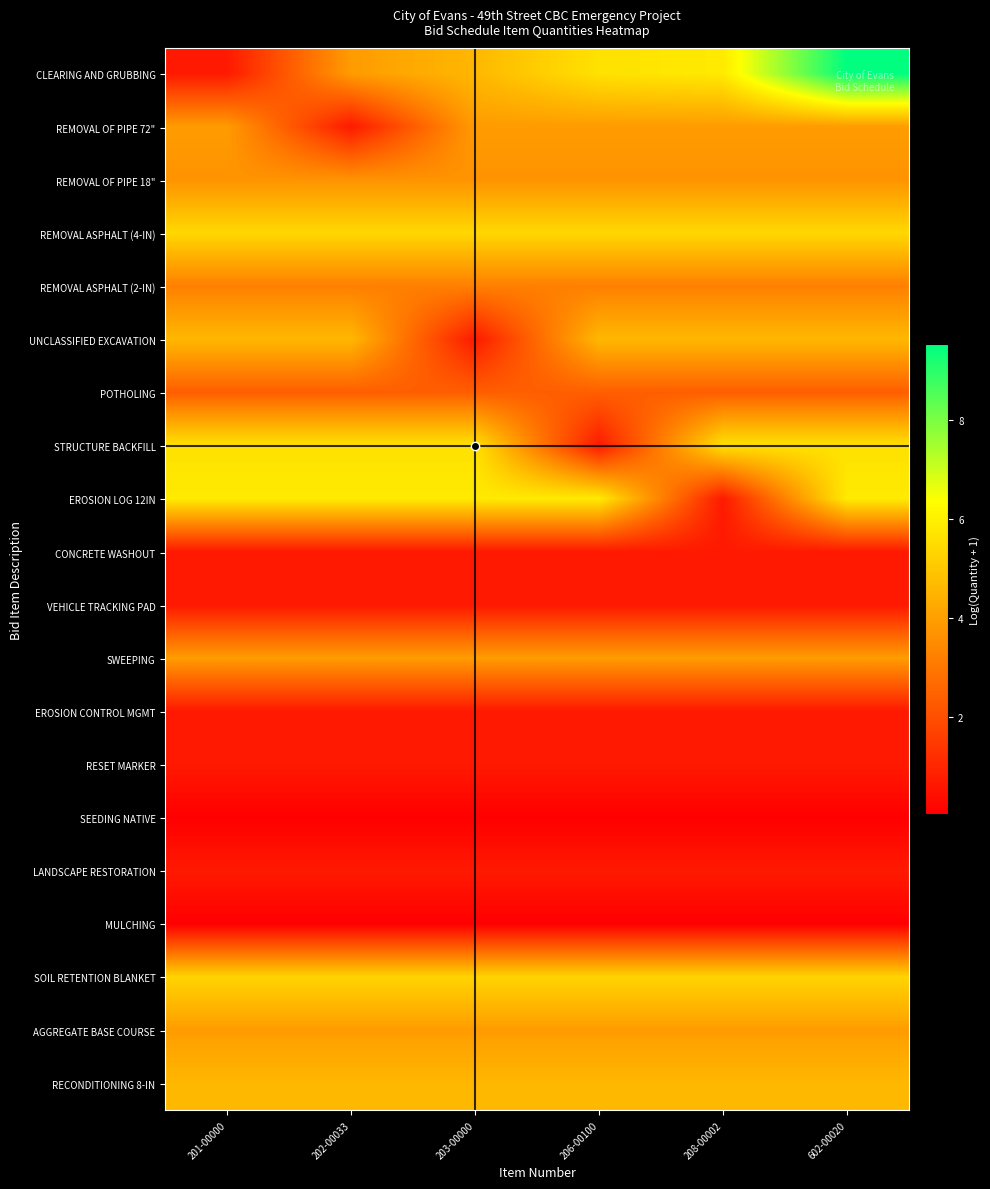

At which category is the sum across all series the highest?

602-00020